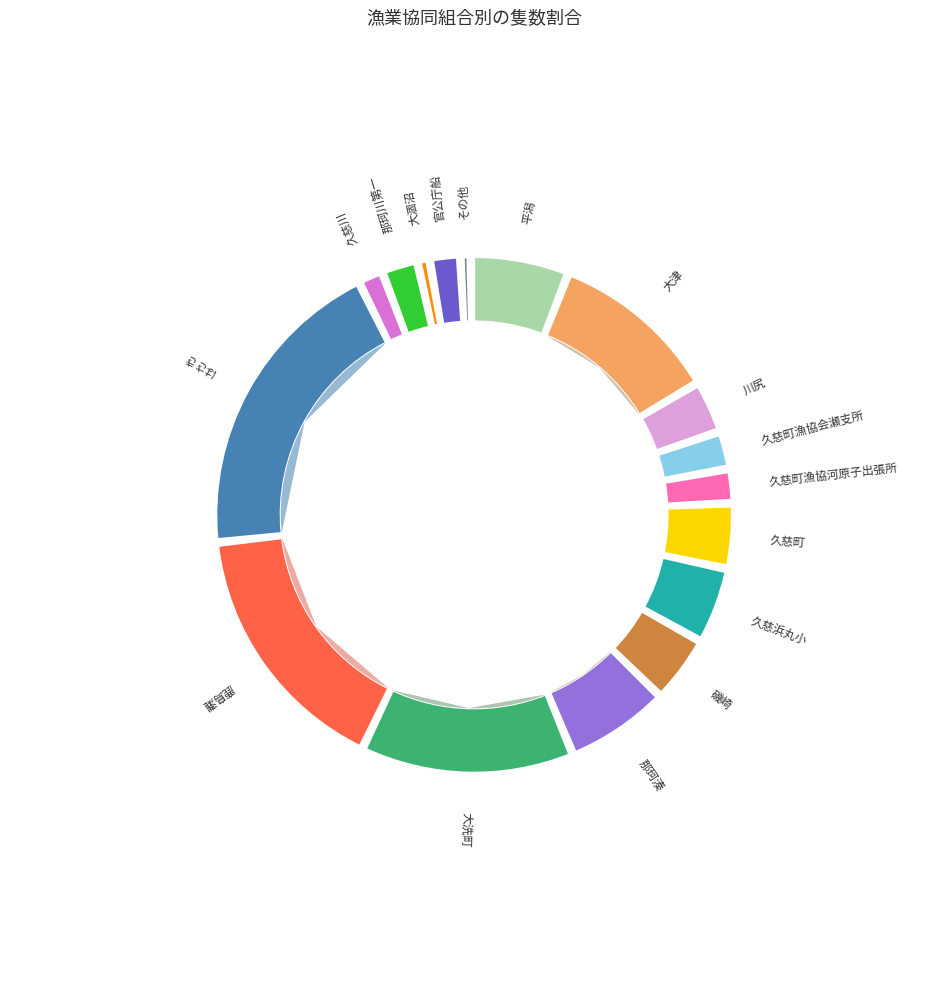

Combined, what portion of the pie is 久慈川 and 久慈町漁協河原子出張所?

3.1%